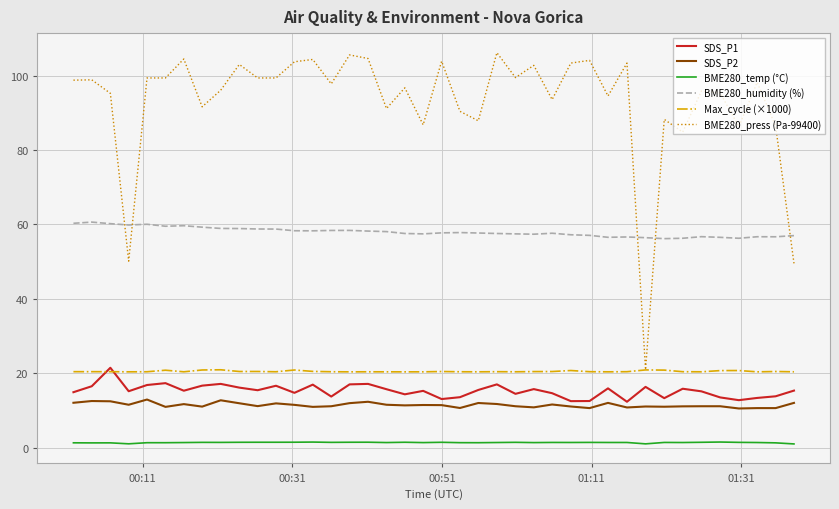

Which series has the largest total across all categories?

BME280_press (Pa-99400)